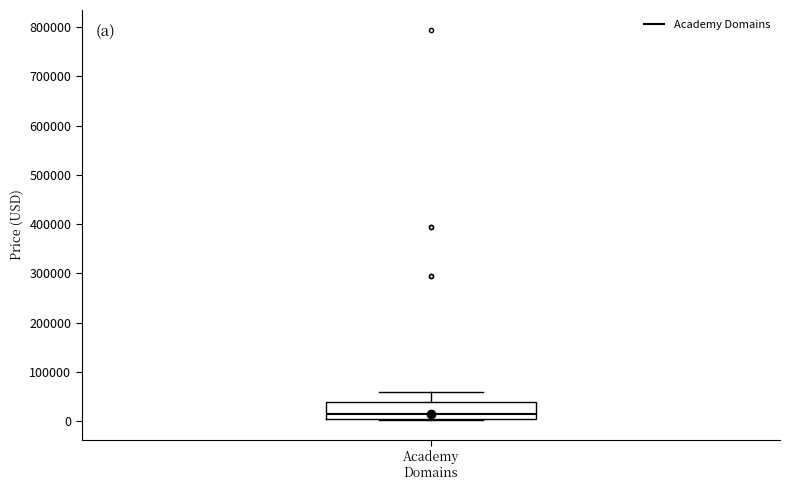

Where does the median line of the box for Academy Domains sit on the y-axis? The values are not printed on the chart, so give them approximately, as read against the axis.

10000